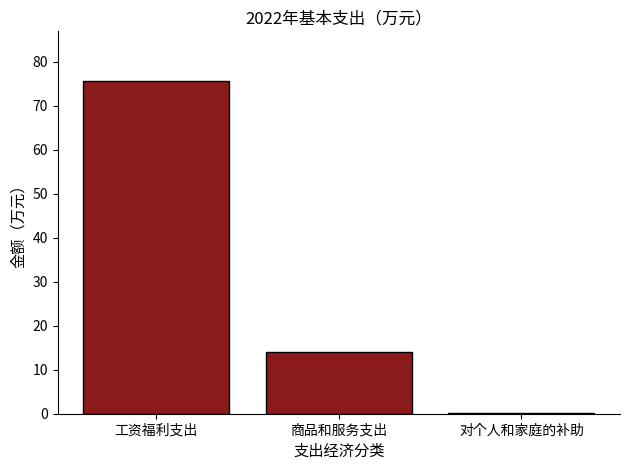

Which has a higher value, 对个人和家庭的补助 or 商品和服务支出?

商品和服务支出